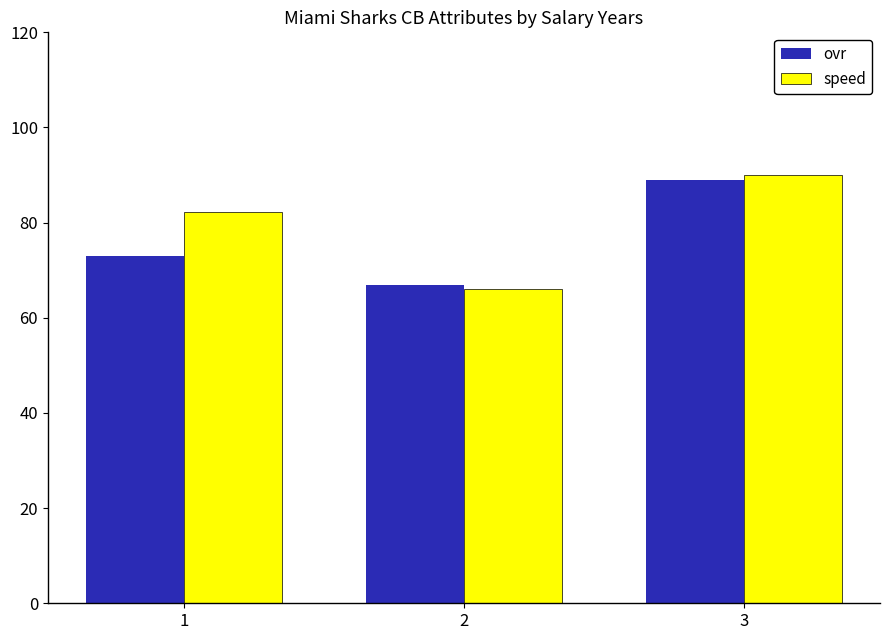

What are all the series names shown in the legend?

ovr, speed